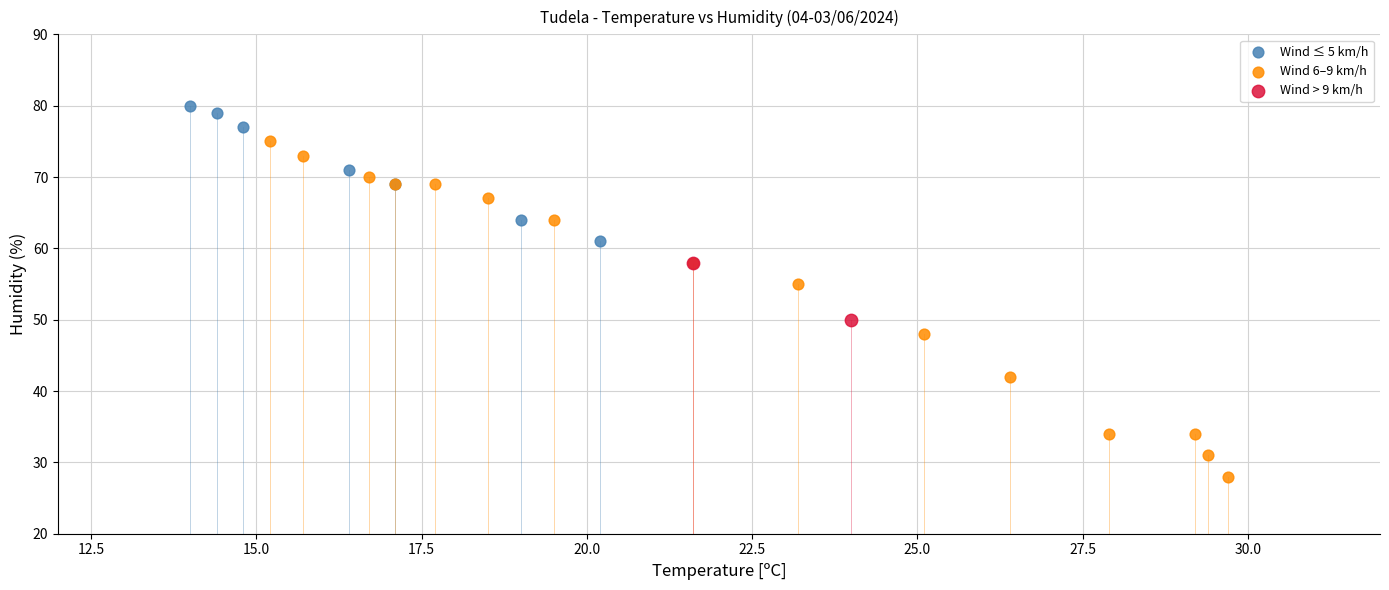

What are all the series names shown in the legend?

Wind ≤ 5 km/h, Wind 6–9 km/h, Wind > 9 km/h